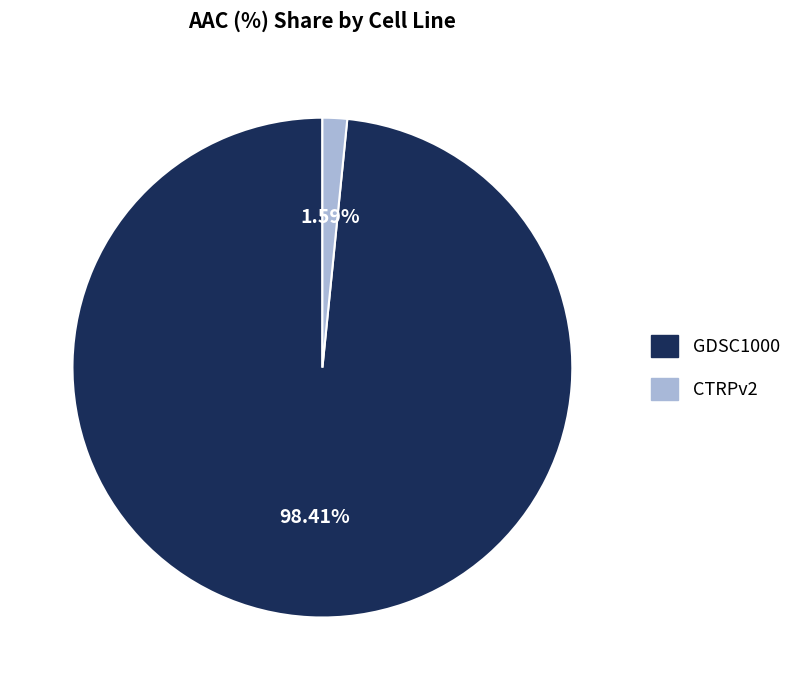

To the nearest percent, what portion does GDSC1000 represent?

98%